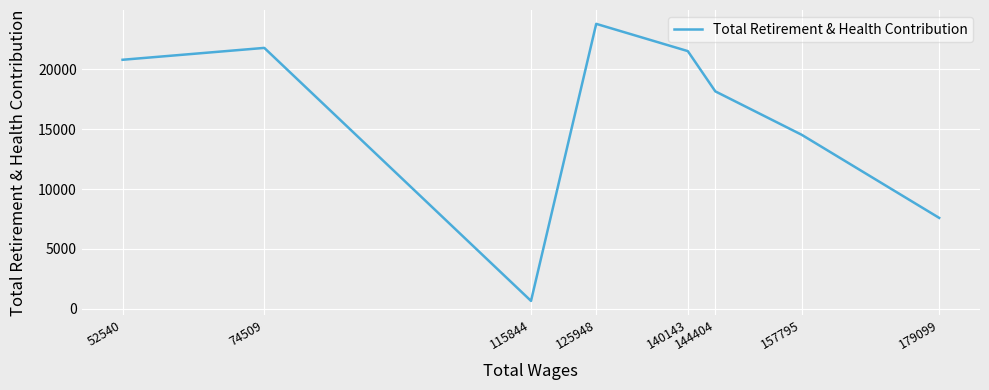

How many lines are shown in the chart?

1